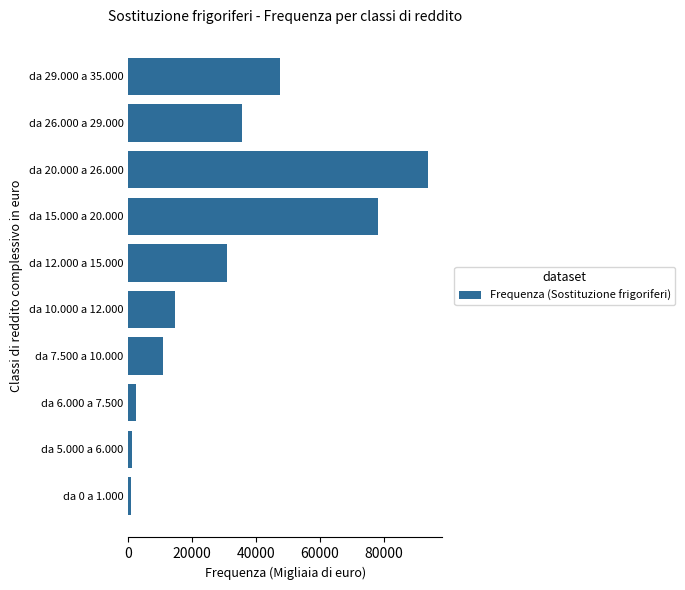

The value at da 26.000 a 29.000 is 35587. True or false?

True